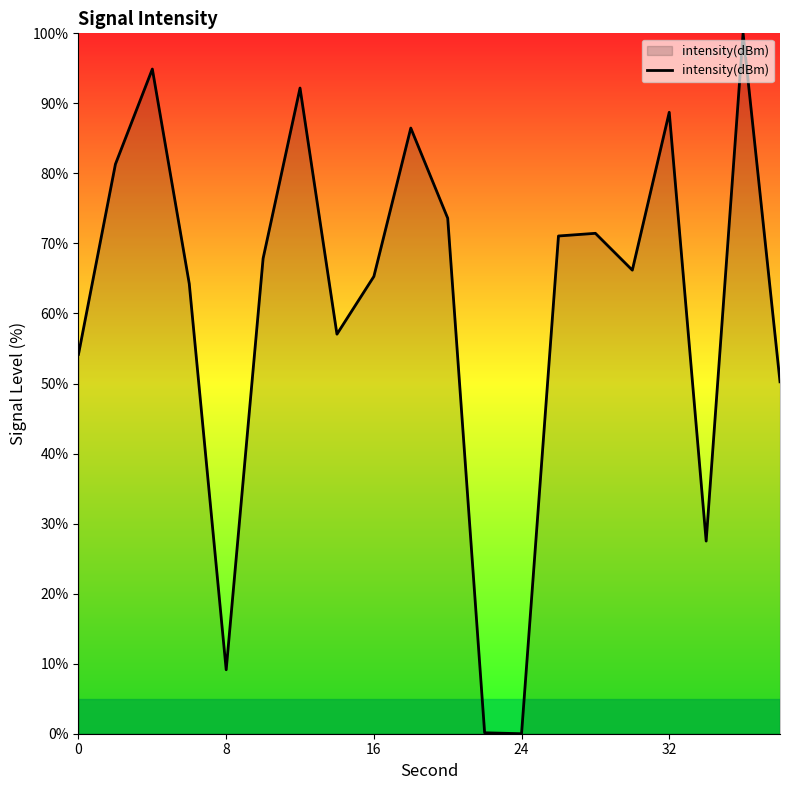

What is the difference between the maximum and minimum values?

100.0